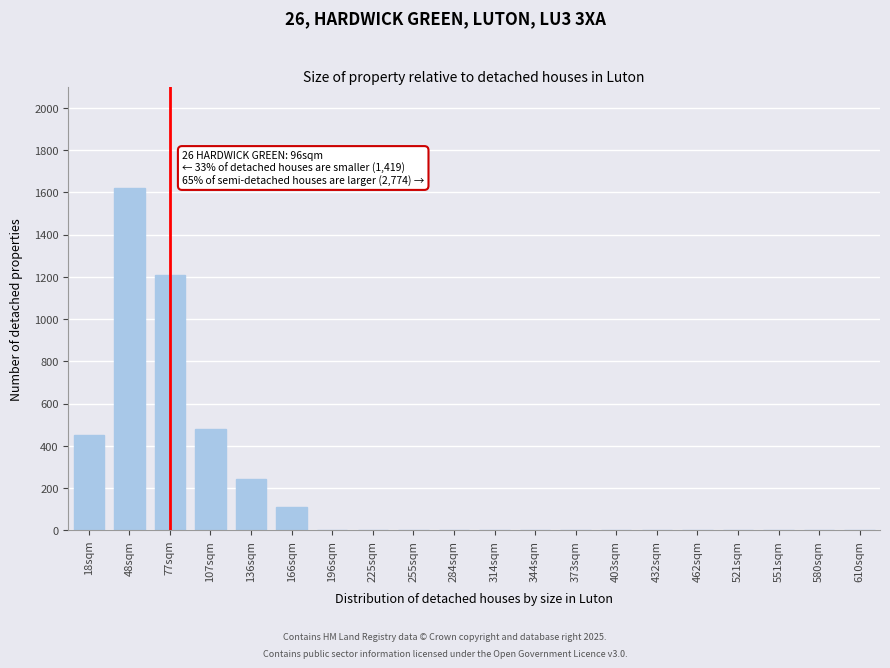

Reading left to right, extract all data points from this chart.

18sqm=450	48sqm=1620	77sqm=1210	107sqm=480	136sqm=245	166sqm=110	196sqm=0	225sqm=0	255sqm=0	284sqm=0	314sqm=0	344sqm=0	373sqm=0	403sqm=0	432sqm=0	462sqm=0	521sqm=0	551sqm=0	580sqm=0	610sqm=0